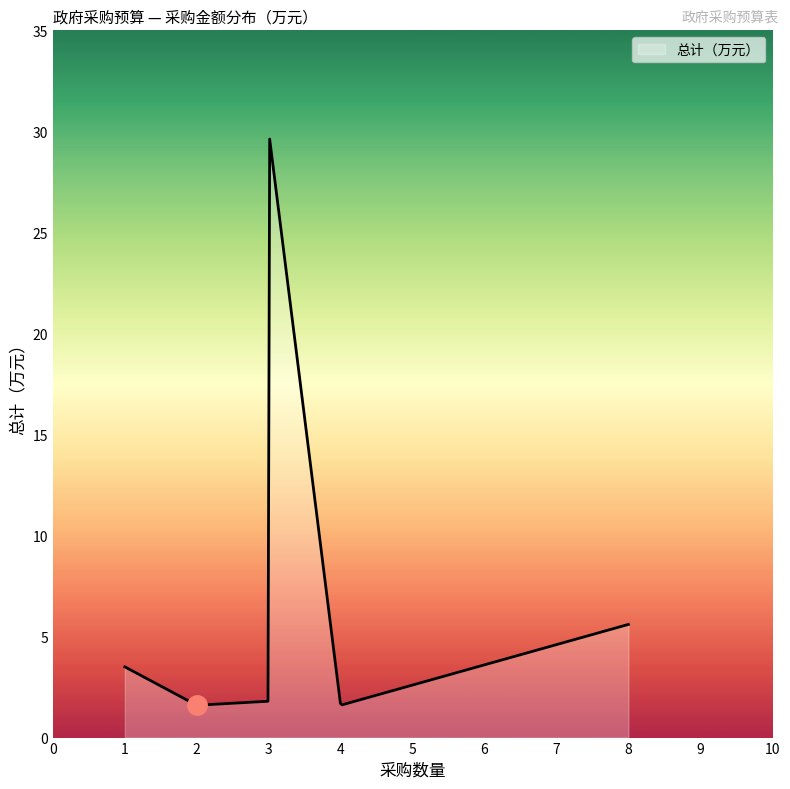

What is the greatest value displayed?

29.6